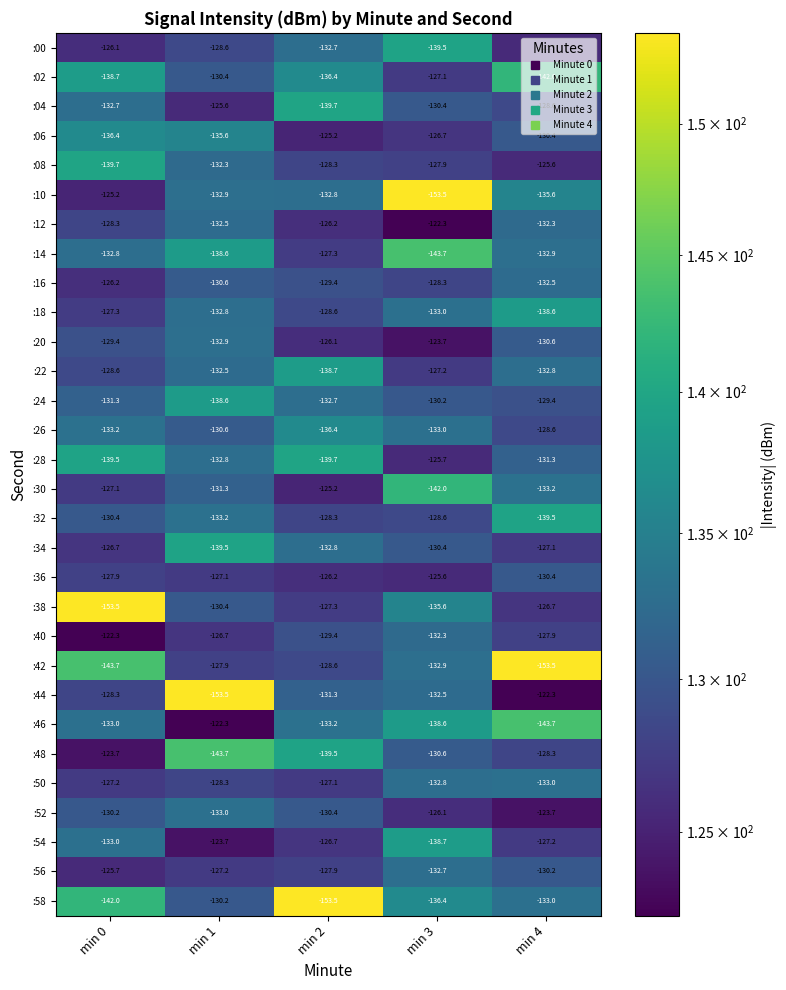

What is the spread (max minus min) of values at min 2?

28.3